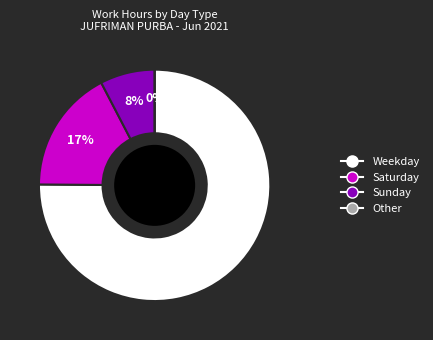

Does 20-Sun account for over 50% of the chart?

No